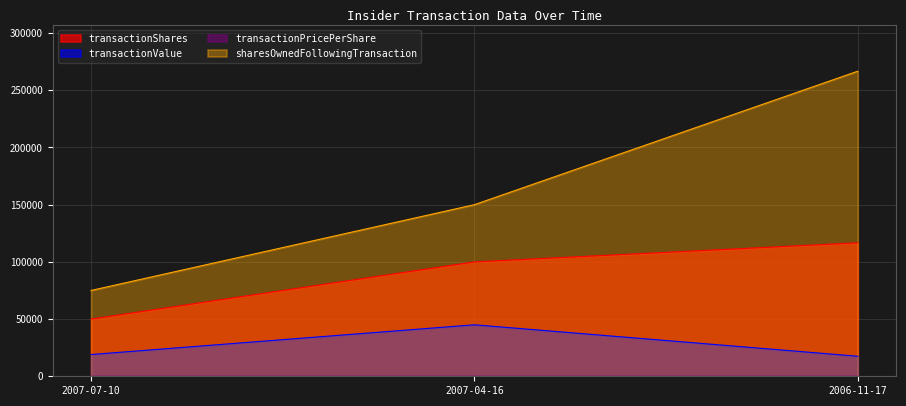

Is the value of transactionValue at 2006-11-17 greater than the value of transactionShares at 2007-07-10?

No